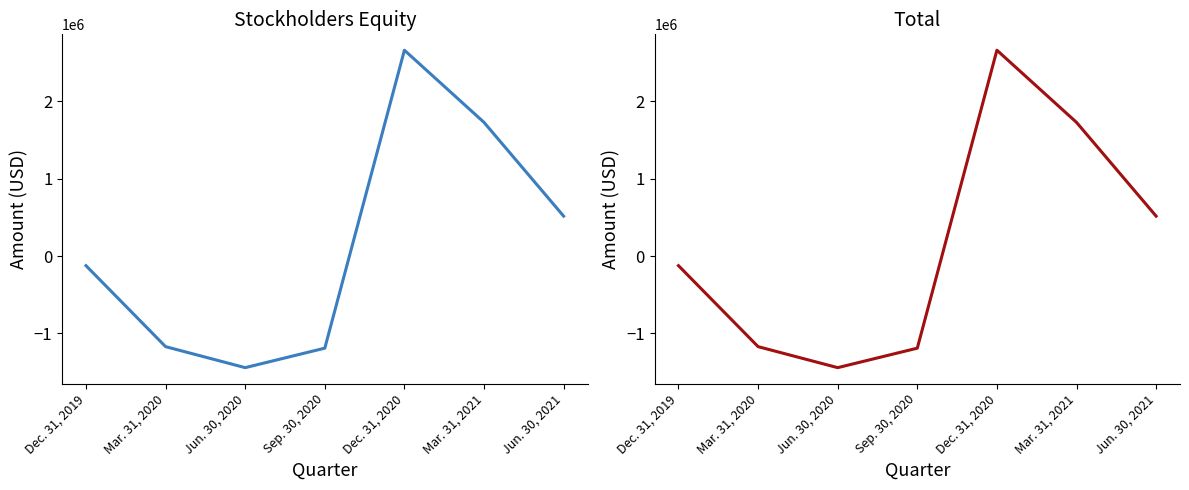

The value at Jun. 30, 2020 is -1444025. True or false?

True